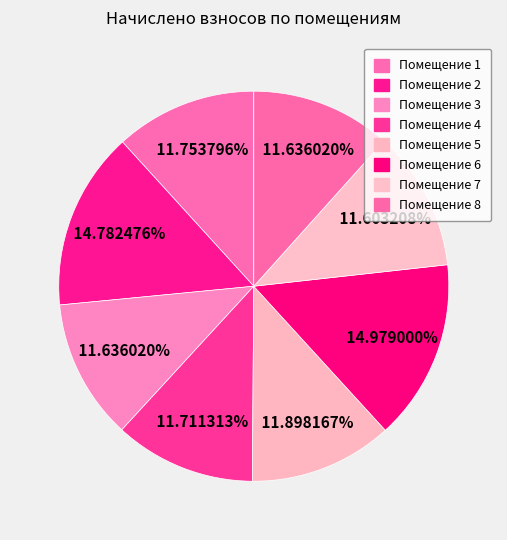

Which slice is the largest?

6